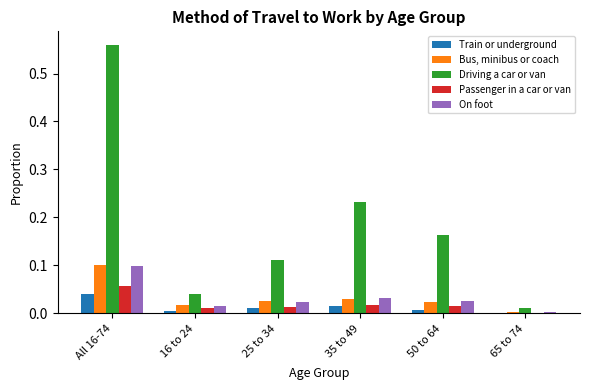

Is the value of Driving a car or van at 65 to 74 greater than the value of Passenger in a car or van at 65 to 74?

Yes